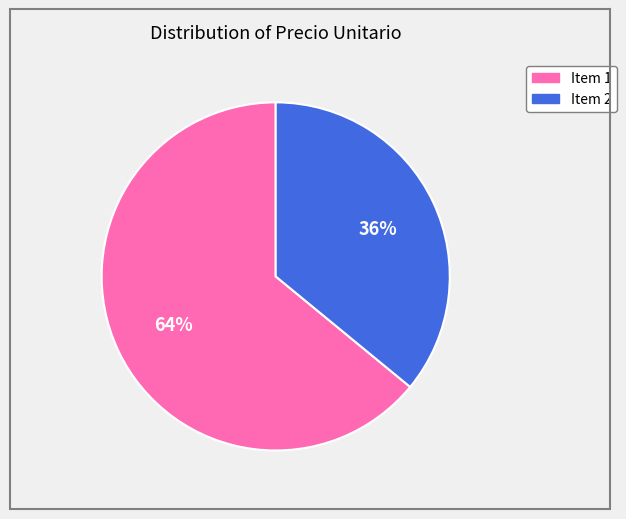

Does any single category account for the majority?

Yes